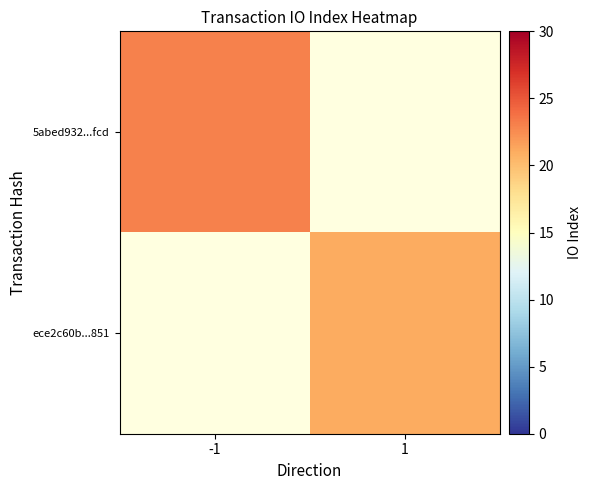

List the series in order of their peak value, highest first.

5abed932...fcd, ece2c60b...851